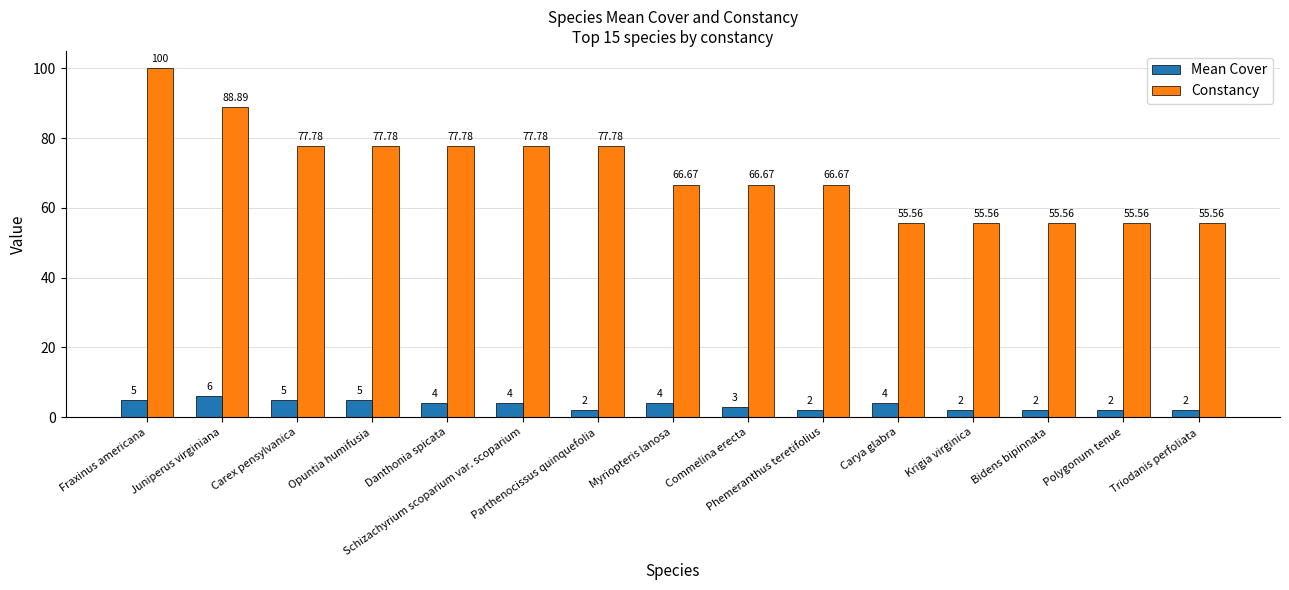

Which series has the largest total across all categories?

Constancy